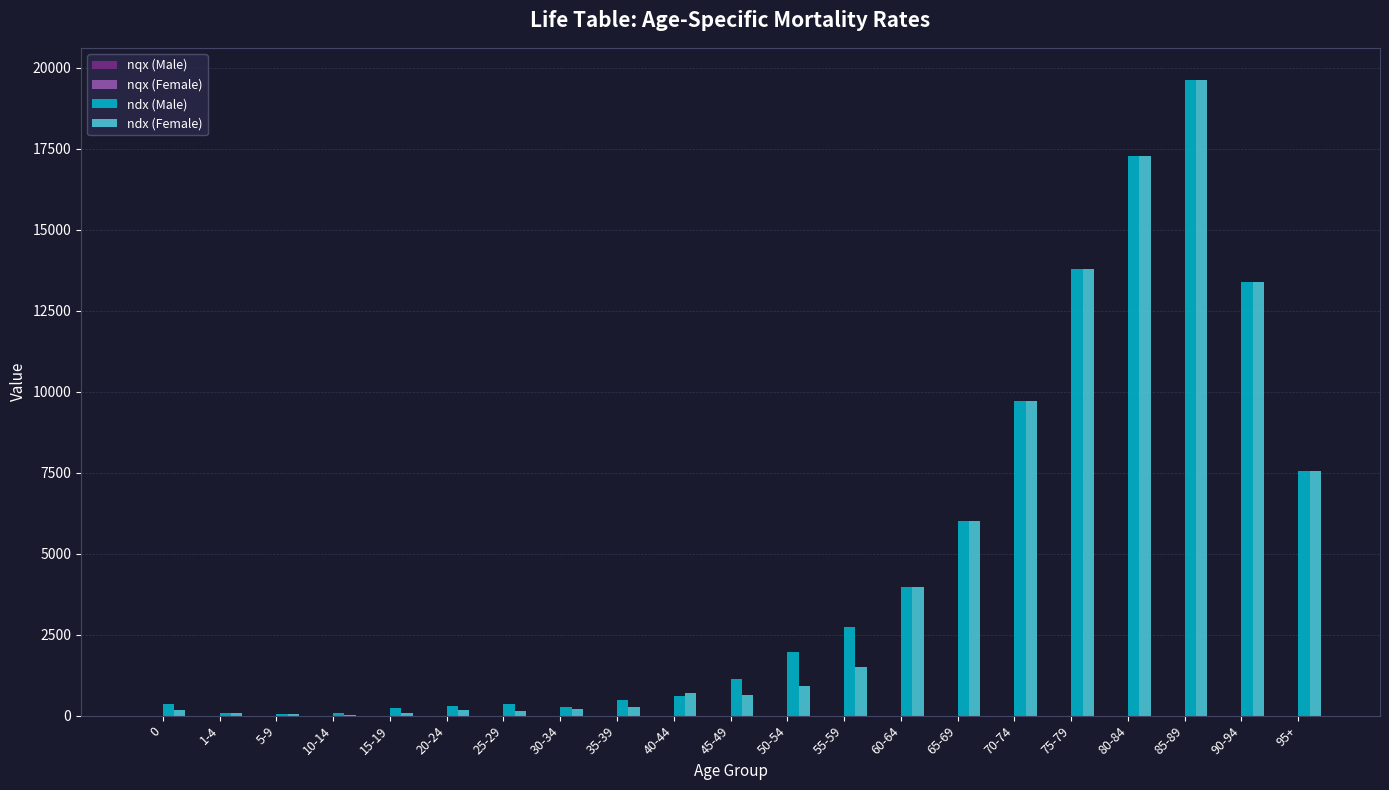

At which category does the chart reach its peak across all series?

85-89